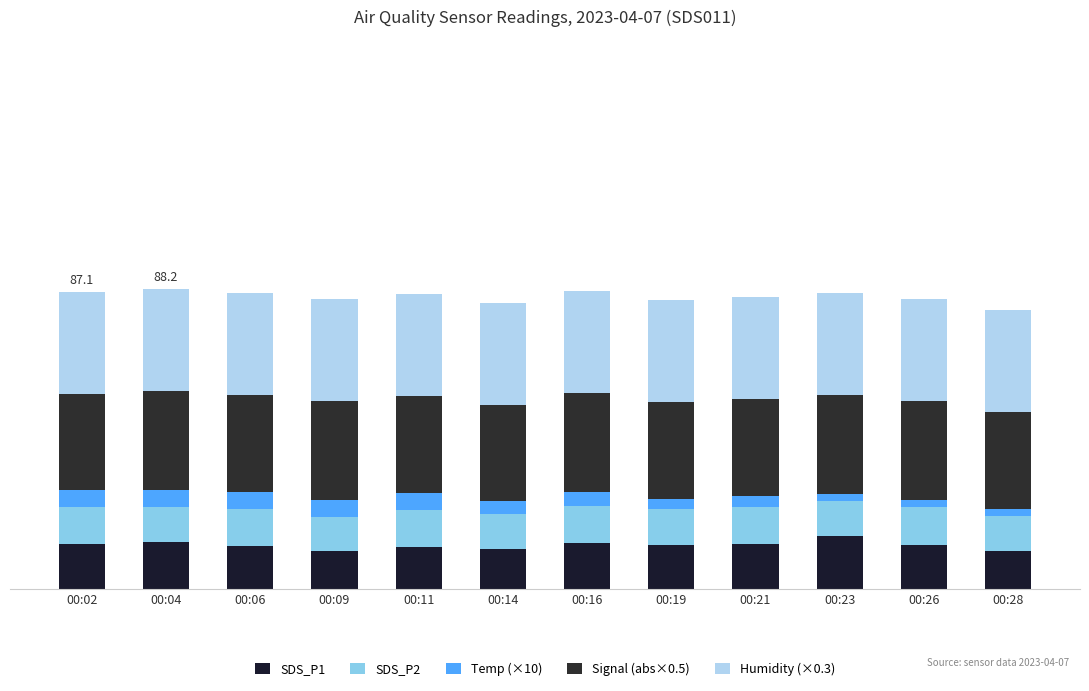

Does the chart contain any negative values?

No